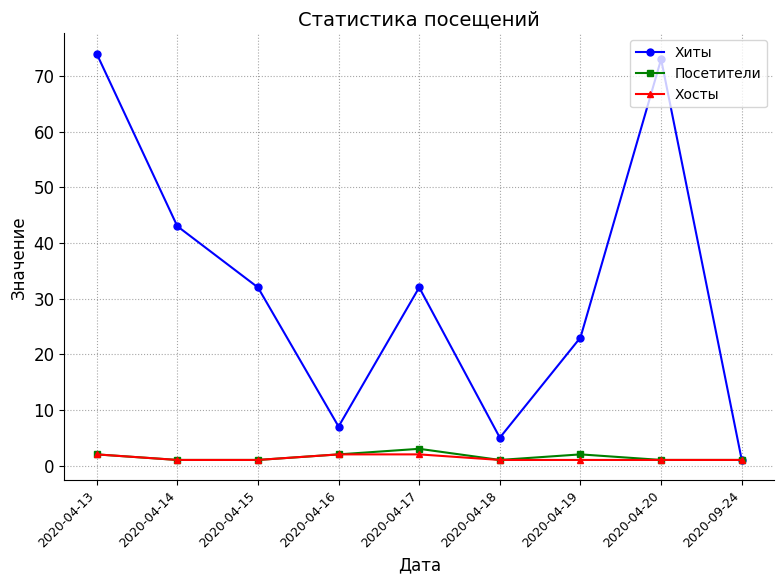

List the series in order of their peak value, lowest first.

Хосты, Посетители, Хиты